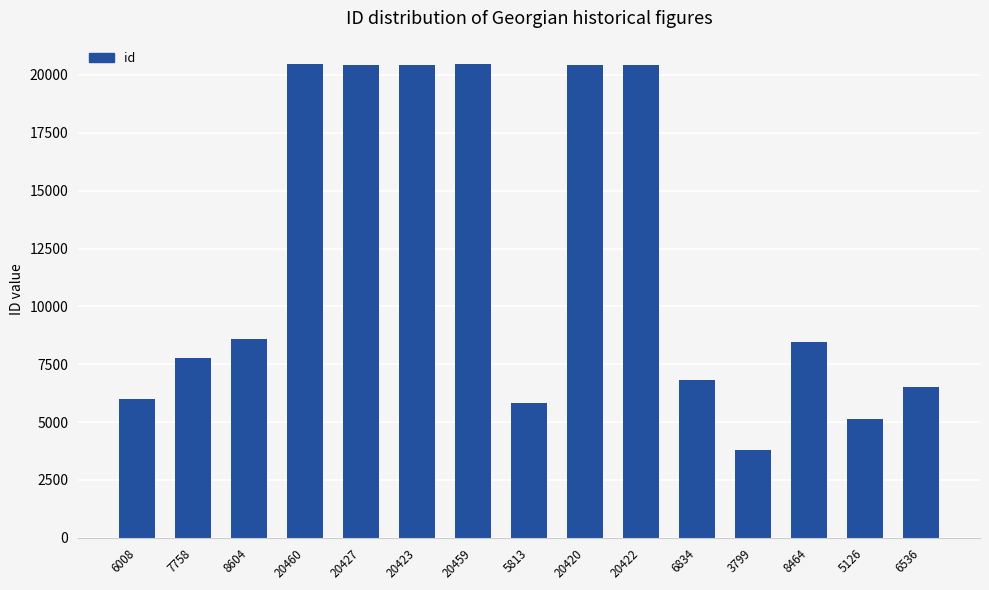

What is the difference between the values at 5126 and 6008?

882